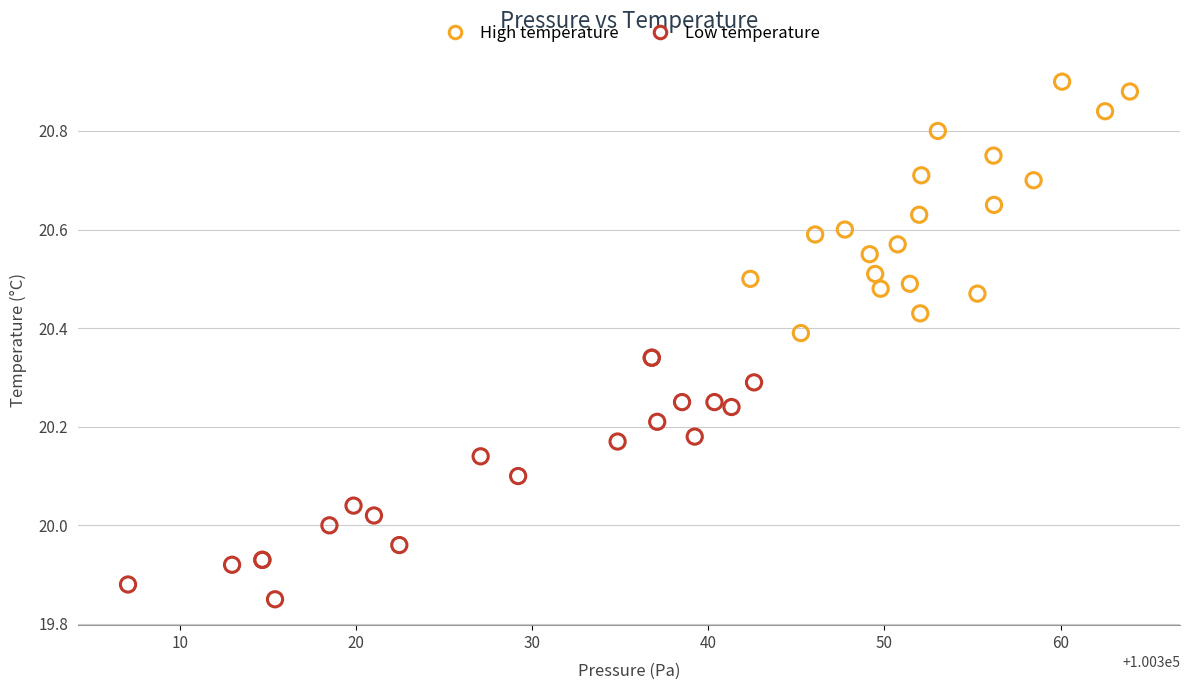

Which series reaches the minimum Y coordinate?

Low temperature